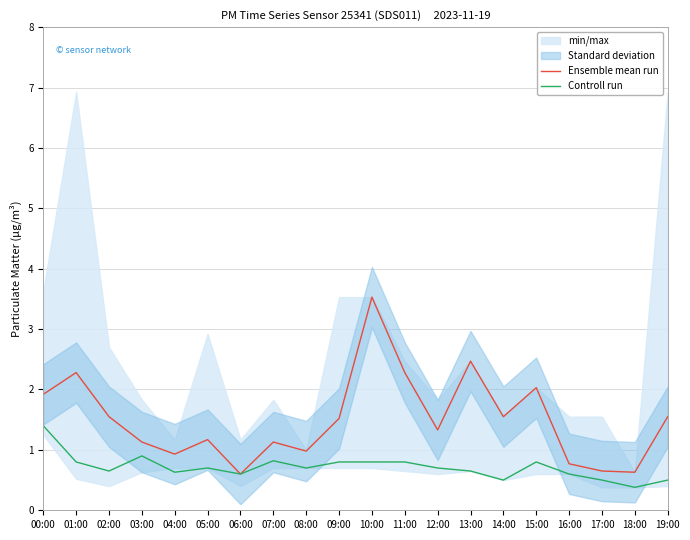

True or false: Ensemble mean run and Controll run intersect in this chart.

False